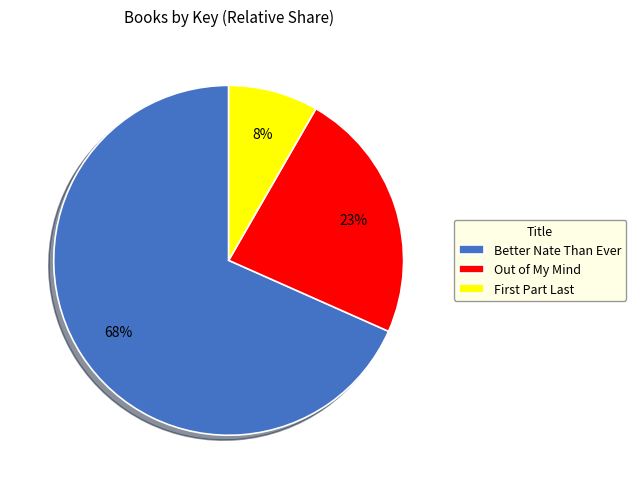

To the nearest percent, what is the difference between the Better Nate Than Ever and Out of My Mind slice percentages?

45%